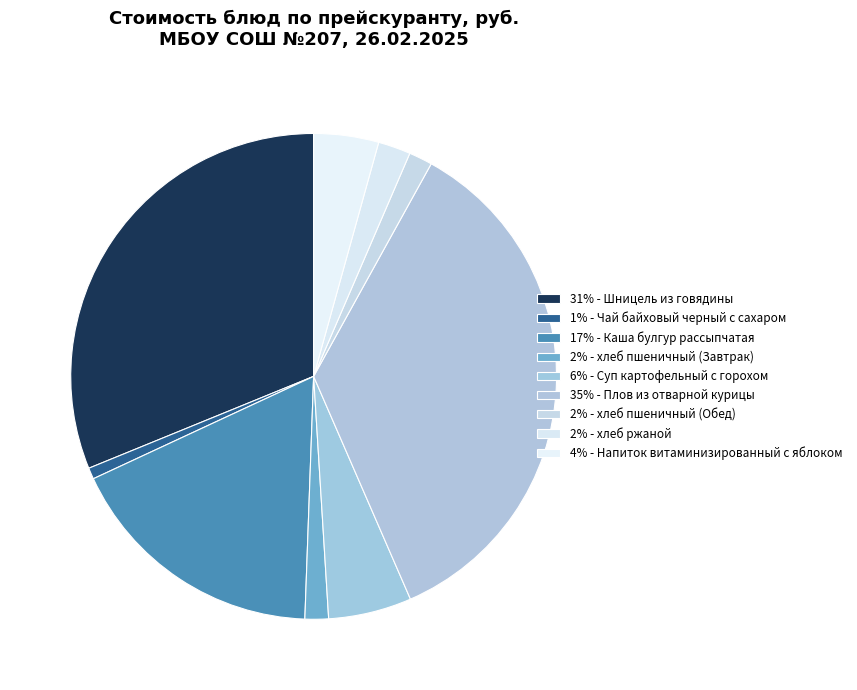

Rank the categories by value from highest to lowest.

Плов из отварной курицы, Шницель из говядины, Каша булгур рассыпчатая, Суп картофельный с горохом, Напиток витаминизированный с яблоком, хлеб ржаной, хлеб пшеничный (Завтрак), хлеб пшеничный (Обед), Чай байховый черный с сахаром